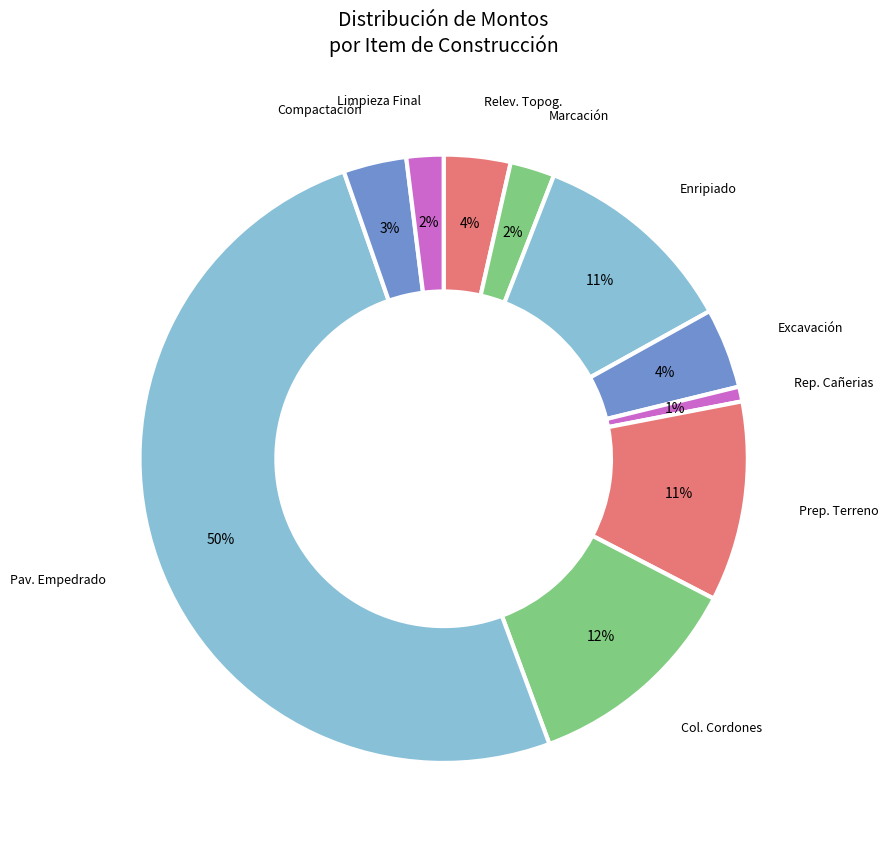

Is there any slice that represents more than half of the pie?

Yes